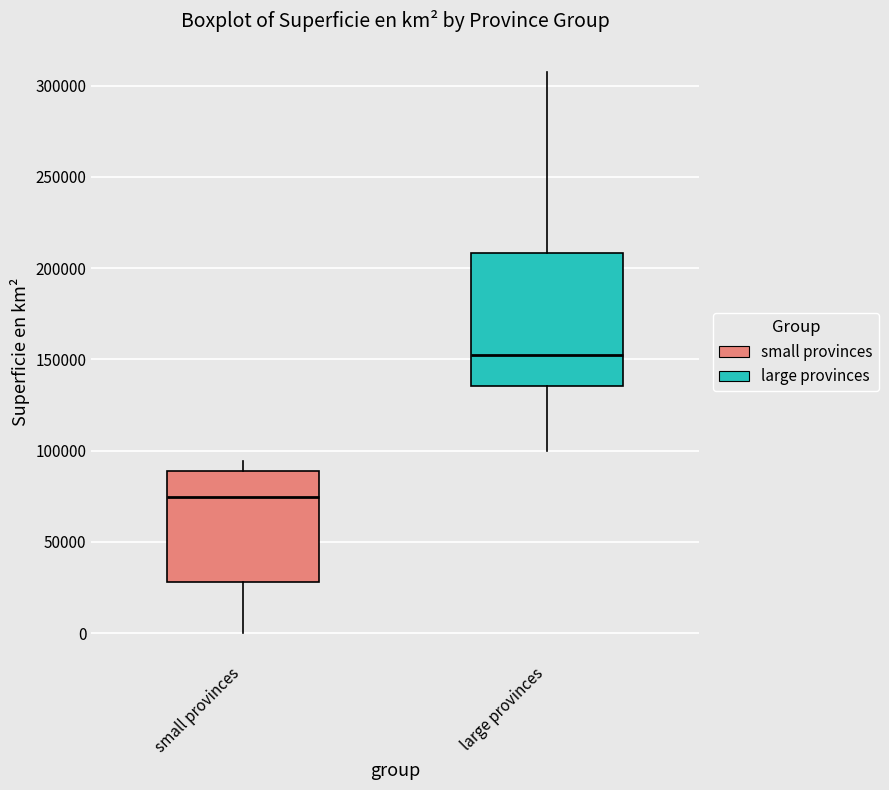

Which box has the lowest median line?

small provinces